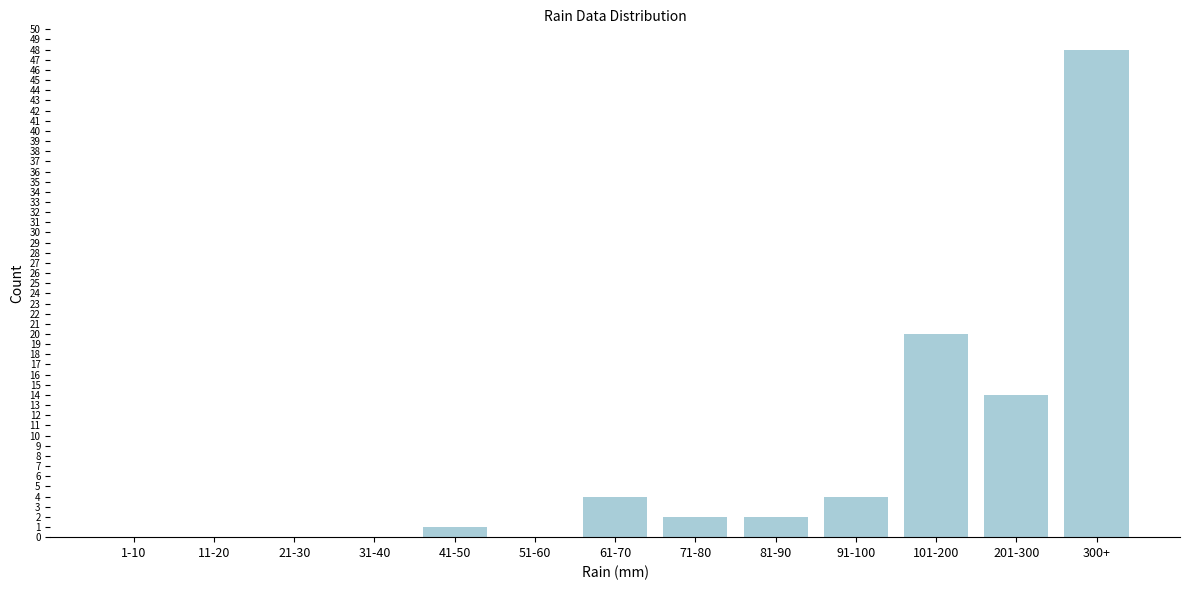

Reading right to left, list all the values displayed in this chart.

300+=48	201-300=14	101-200=20	91-100=4	81-90=2	71-80=2	61-70=4	51-60=0	41-50=1	31-40=0	21-30=0	11-20=0	1-10=0